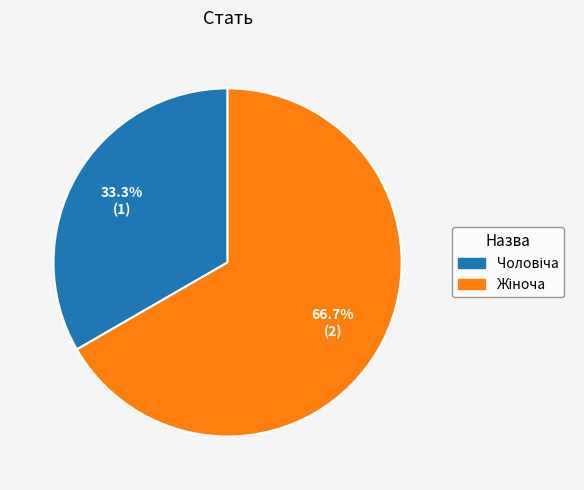

Is there any slice that represents more than half of the pie?

Yes